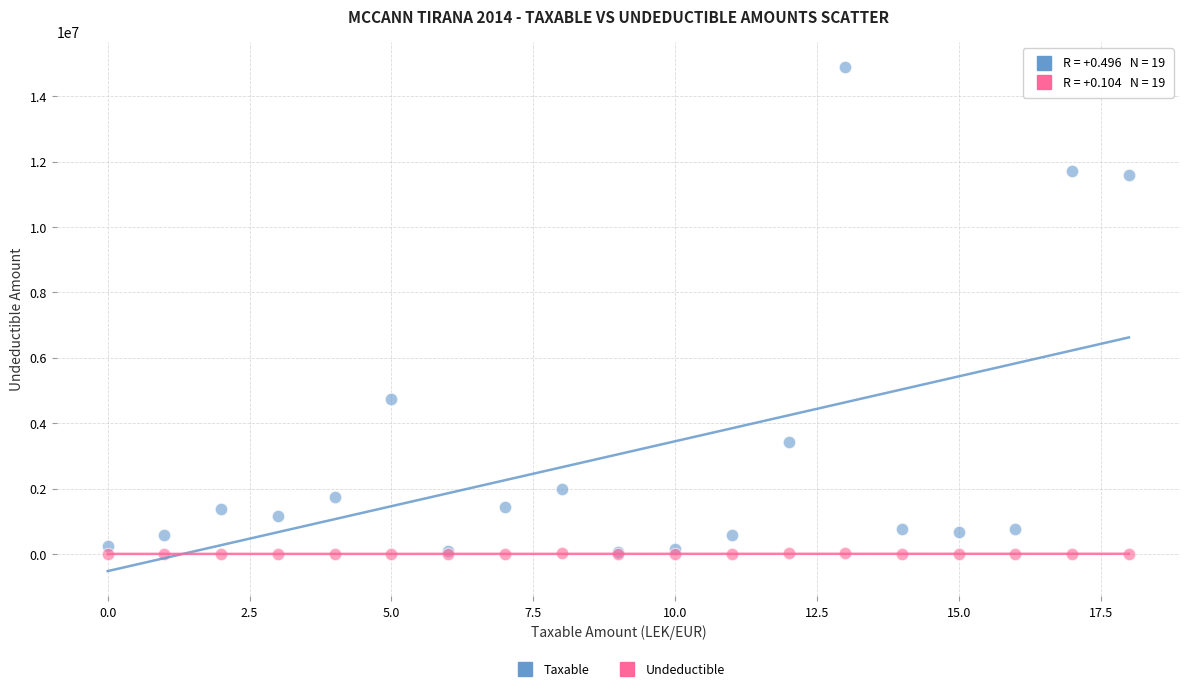

In the Taxable series, what Y value is closest to 7474836?

4731146.9